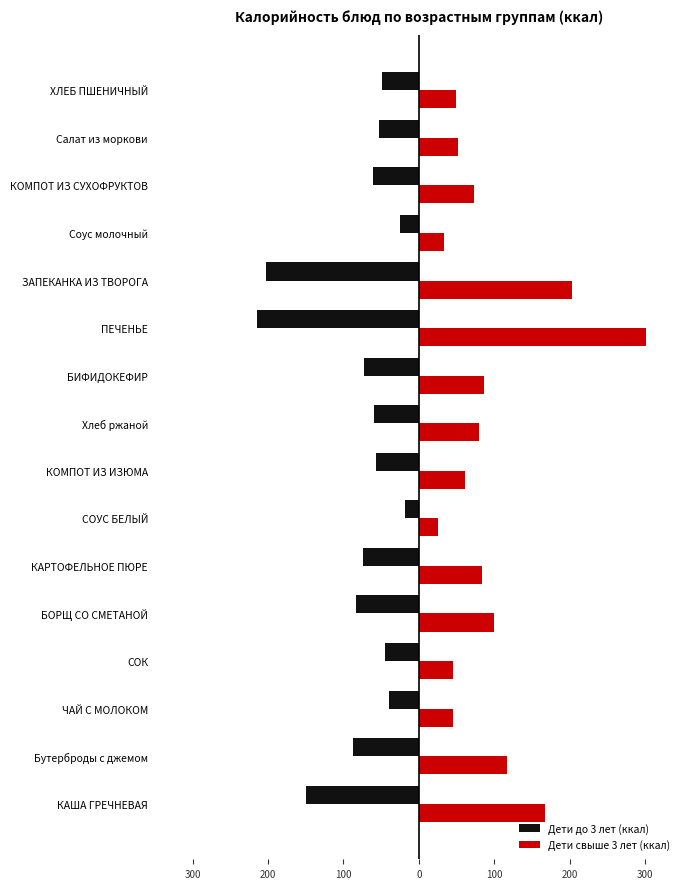

What are all the series names shown in the legend?

Дети до 3 лет (ккал), Дети свыше 3 лет (ккал)